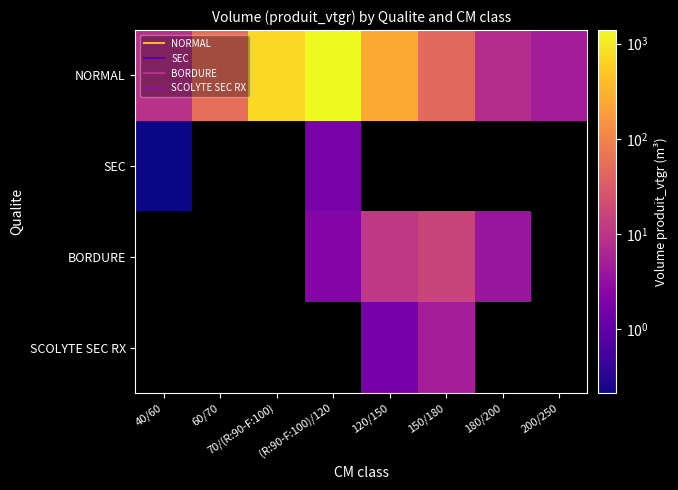

Rank the categories by NORMAL value from highest to lowest.

(R:90-F:100)/120, 70/(R:90-F:100), 120/150, 60/70, 150/180, 40/60, 180/200, 200/250